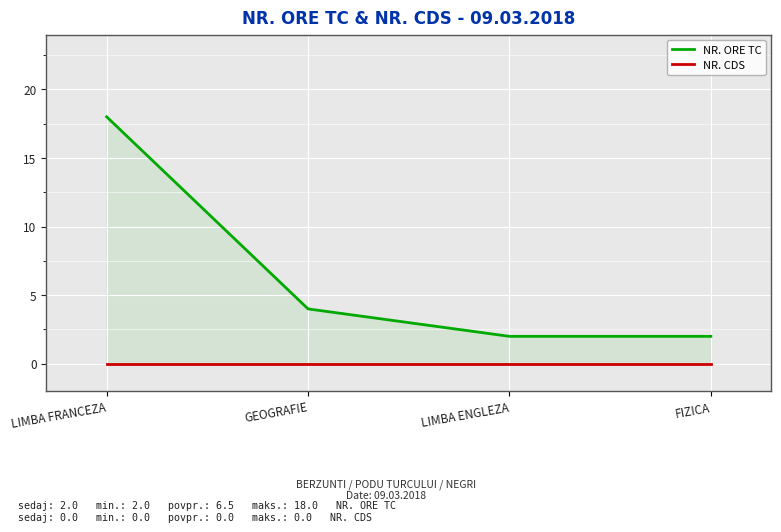

What is the label of the 2nd point from the right?

LIMBA ENGLEZA